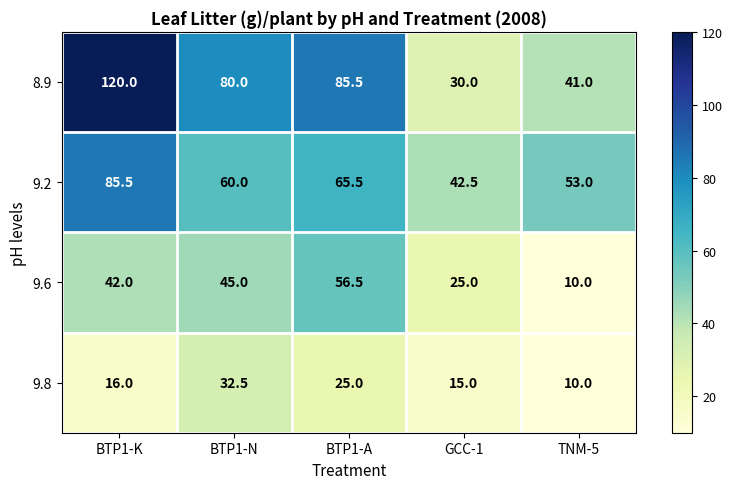

Reading left to right, list all the values displayed in this chart.

8.9: 120.0	80.0	85.5	30.0	41.0
9.2: 85.5	60.0	65.5	42.5	53.0
9.6: 42.0	45.0	56.5	25.0	10.0
9.8: 16.0	32.5	25.0	15.0	10.0